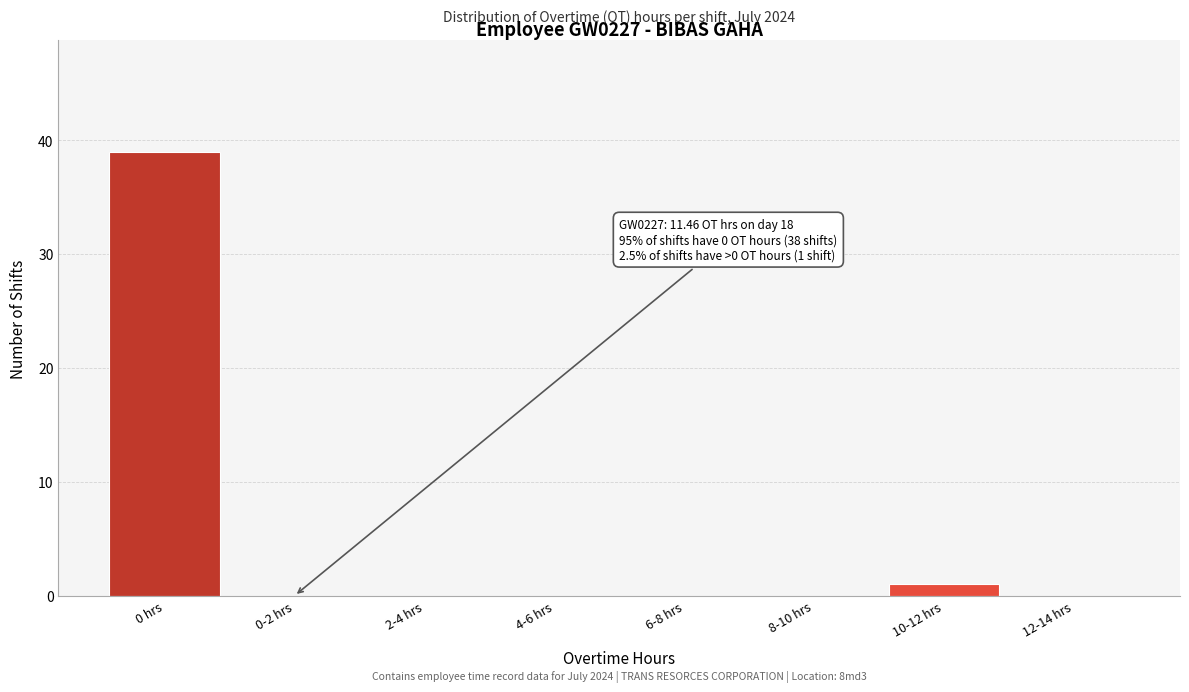

Reading left to right, what are all the values shown in this chart?

0 hrs=39	0-2 hrs=0	2-4 hrs=0	4-6 hrs=0	6-8 hrs=0	8-10 hrs=0	10-12 hrs=1	12-14 hrs=0